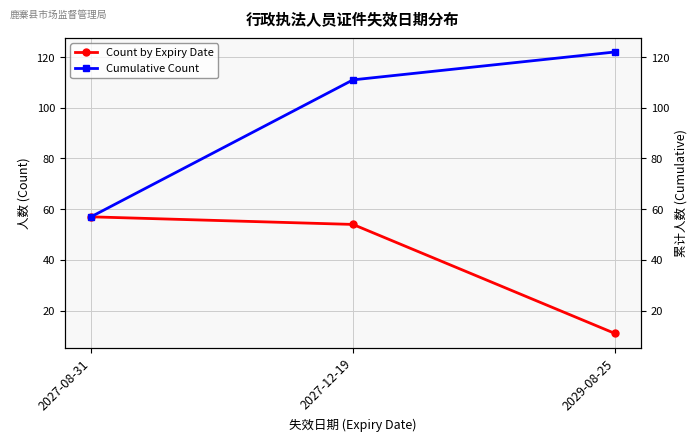

Rank the series by their average value, from highest to lowest.

Cumulative Count, Count by Expiry Date